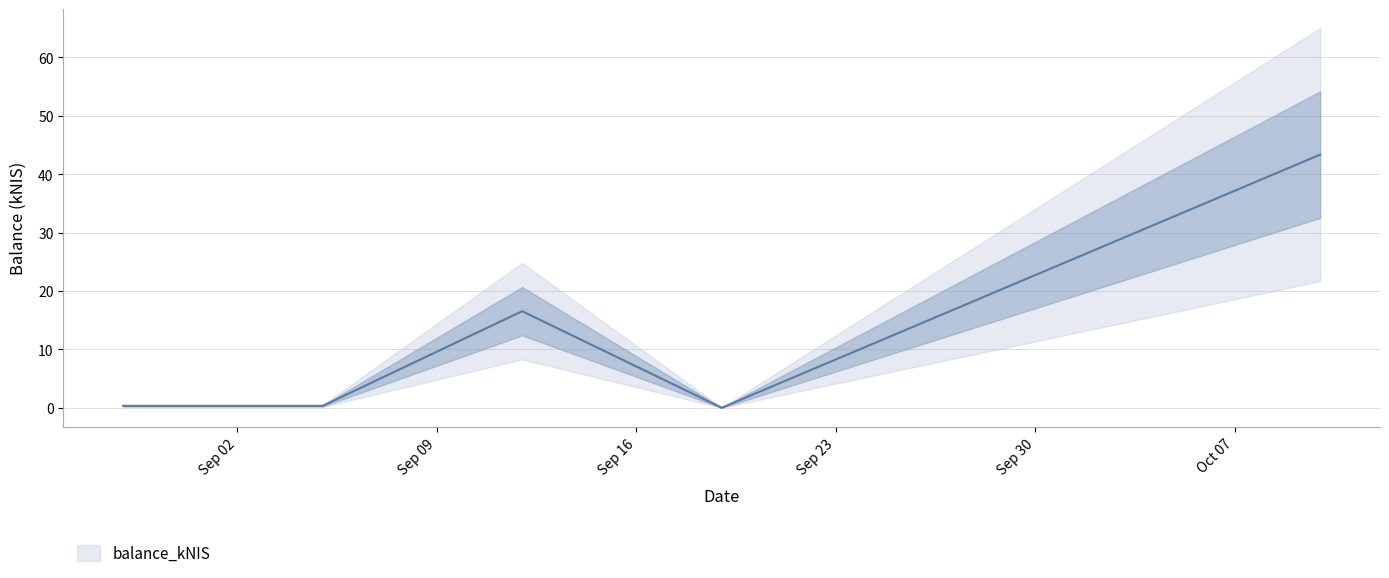

What is the difference between the maximum and minimum values?

43.3